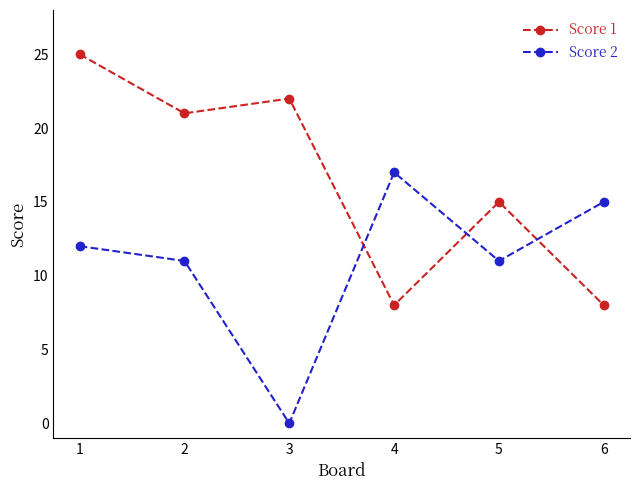

Between which two adjacent categories do Score 1 and Score 2 first intersect?

3 and 4